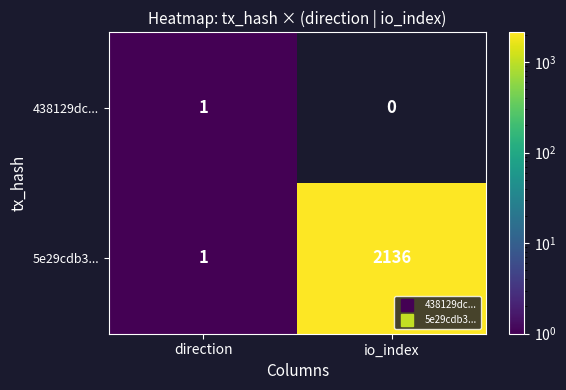

Is the value of 438129dc... at io_index greater than the value of 5e29cdb3... at io_index?

No